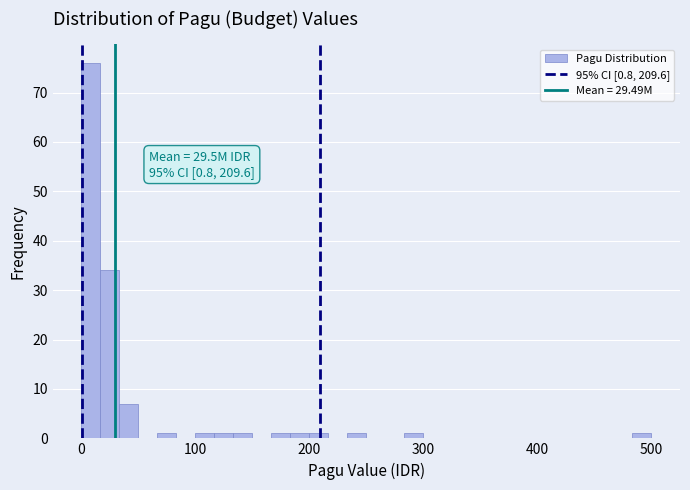

Around what value on the x-axis is the tallest bar? Give the approximate position of its centre, as read against the axis.

10